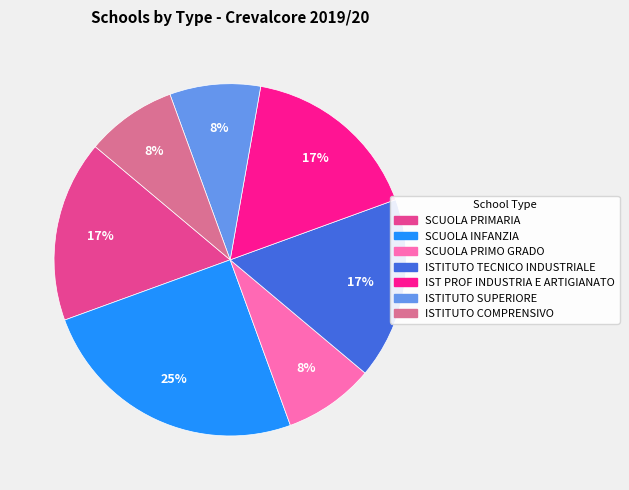

To the nearest percent, what is the combined percentage of SCUOLA PRIMO GRADO and SCUOLA PRIMARIA?

25%